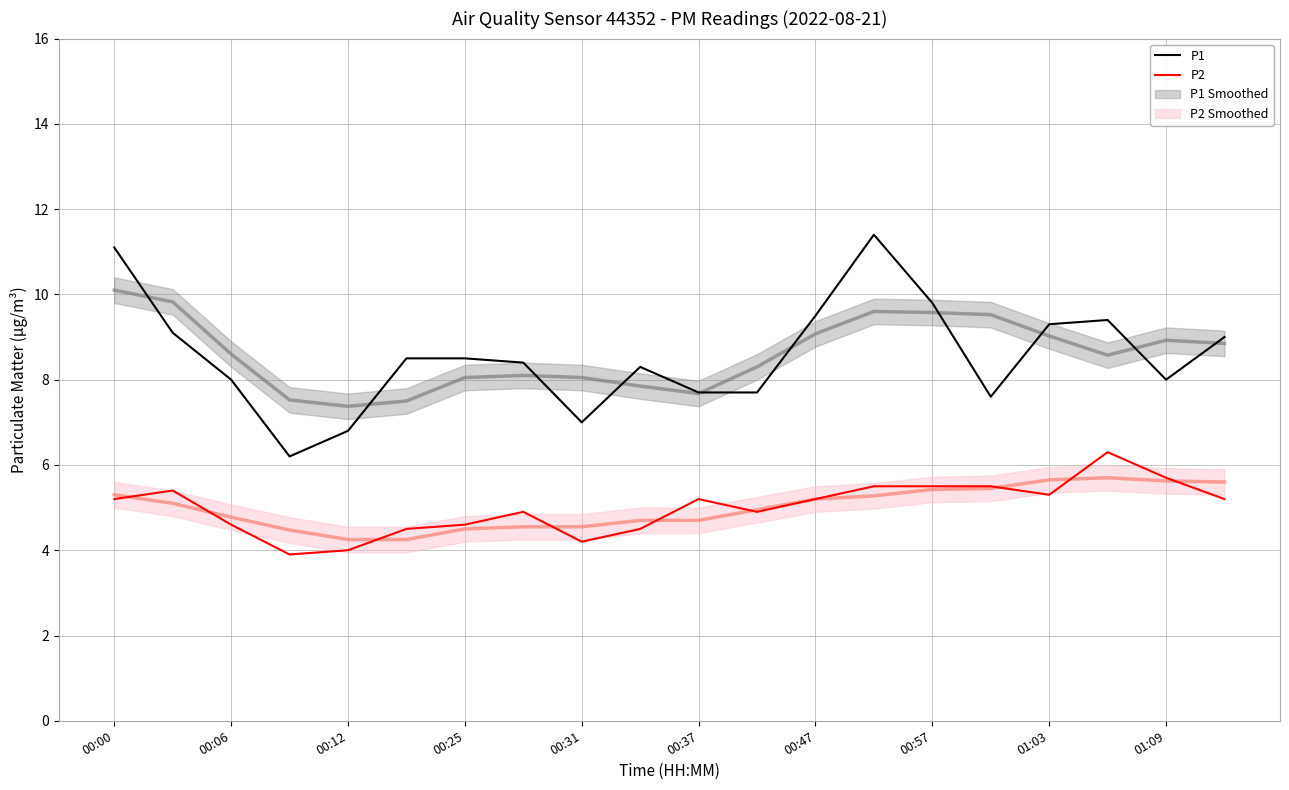

True or false: P1 has a value of 8.0 at 00:06.

True